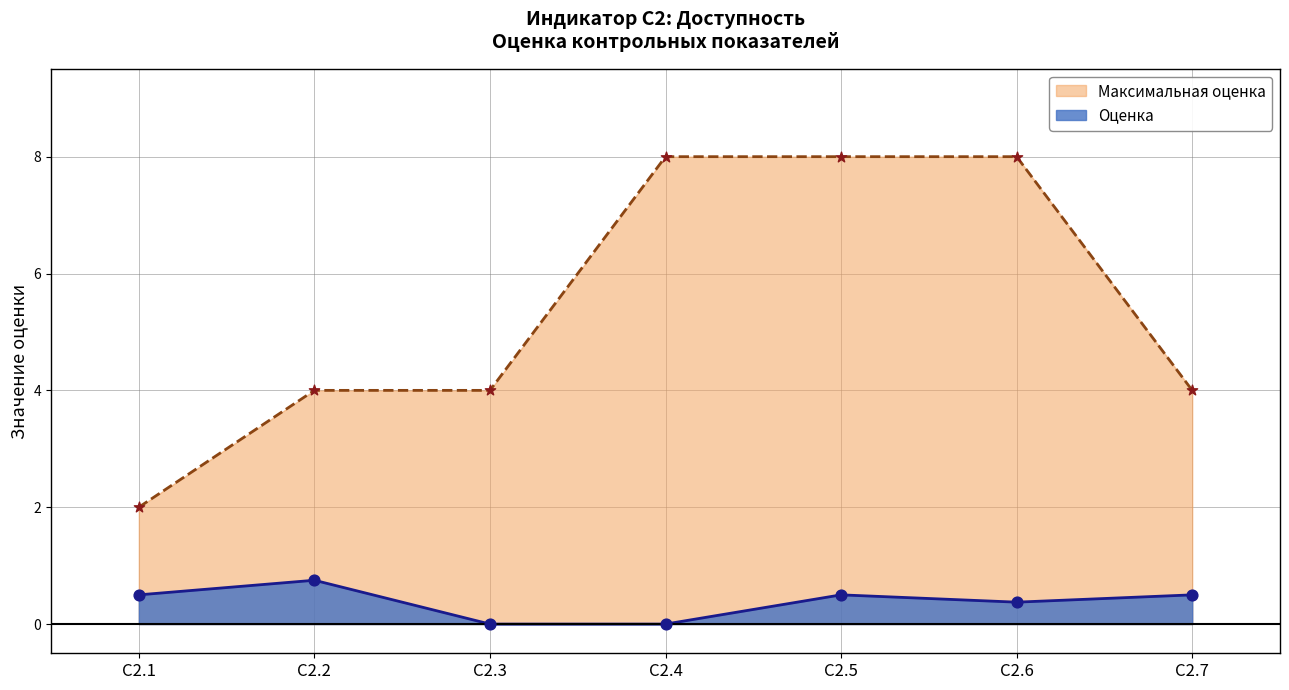

What is the total value across all series at C2.3?

4.0